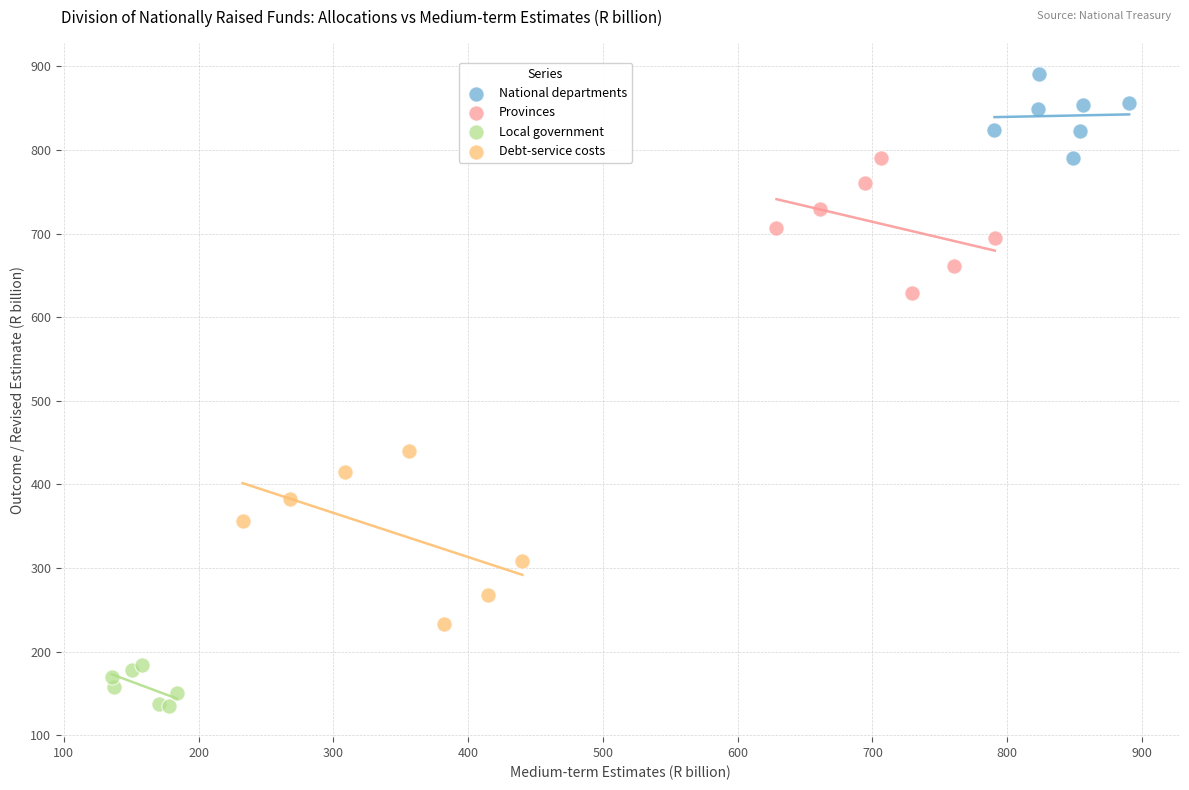

What are all the series names shown in the legend?

National departments, Provinces, Local government, Debt-service costs